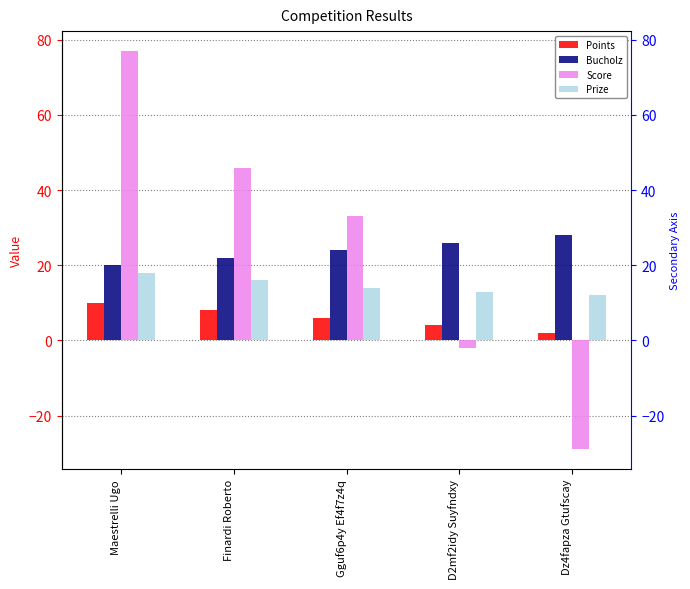

Which has a higher value, Finardi Roberto or Gguf6p4y Ef4f7z4q?

Finardi Roberto